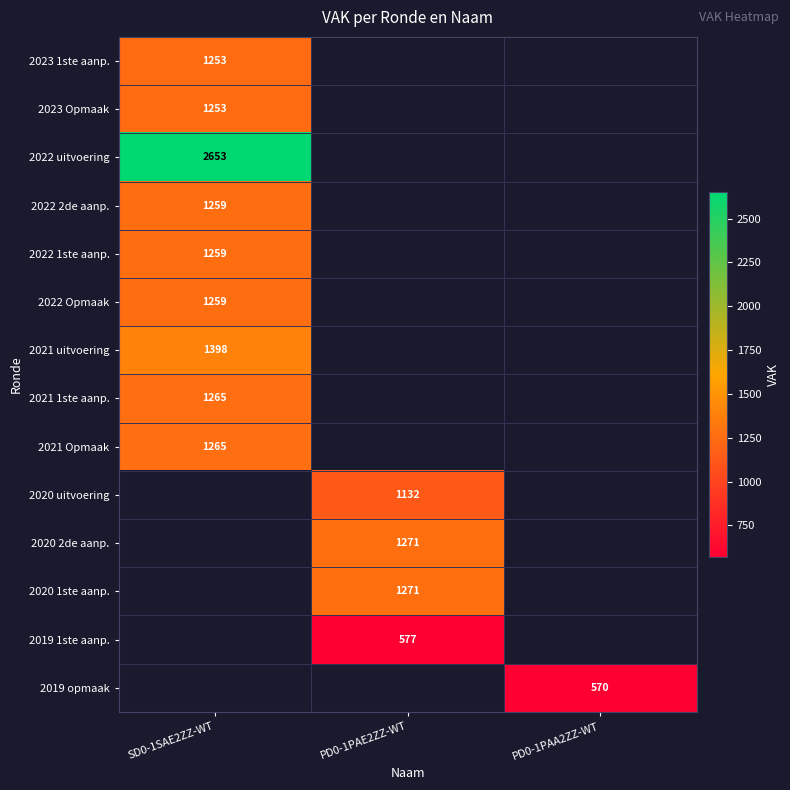

Is the value of 2021 1ste aanp. at SD0-1SAE2ZZ-WT greater than the value of 2020 uitvoering at PD0-1PAE2ZZ-WT?

Yes